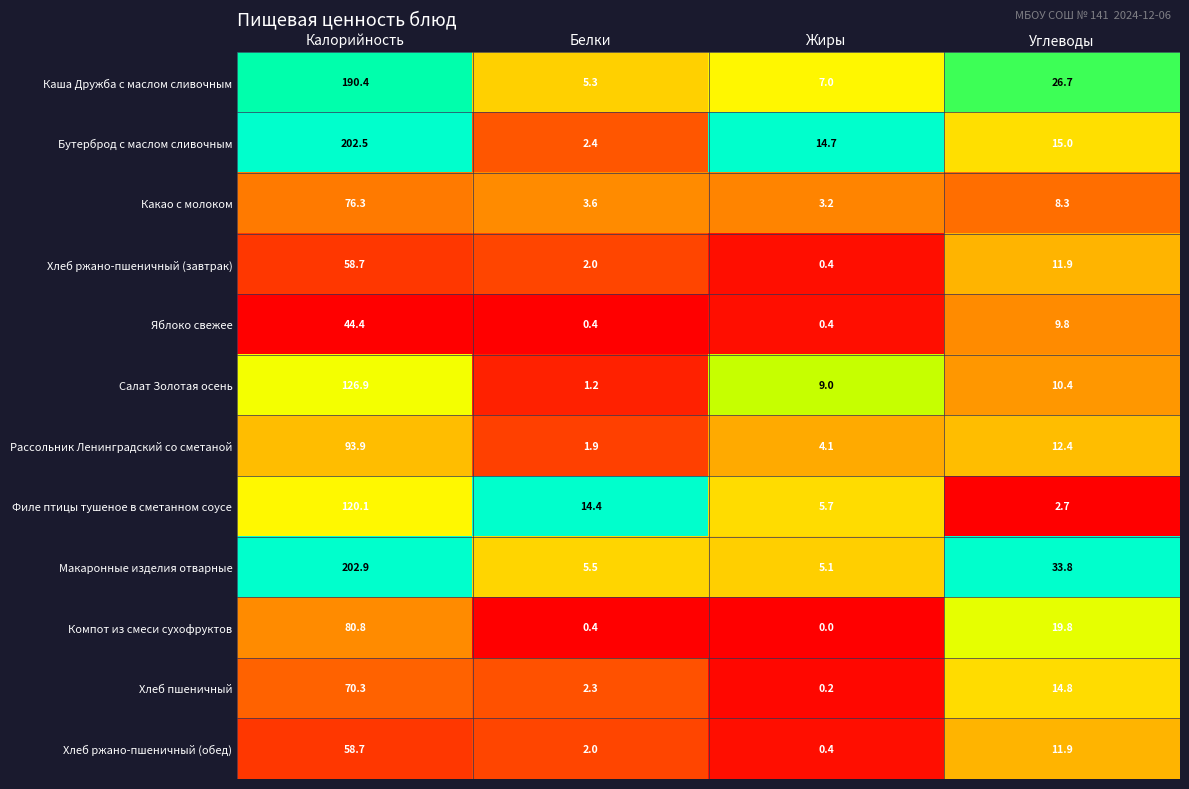

Between Калорийность and Белки, which series saw the biggest shift?

Бутерброд с маслом сливочным